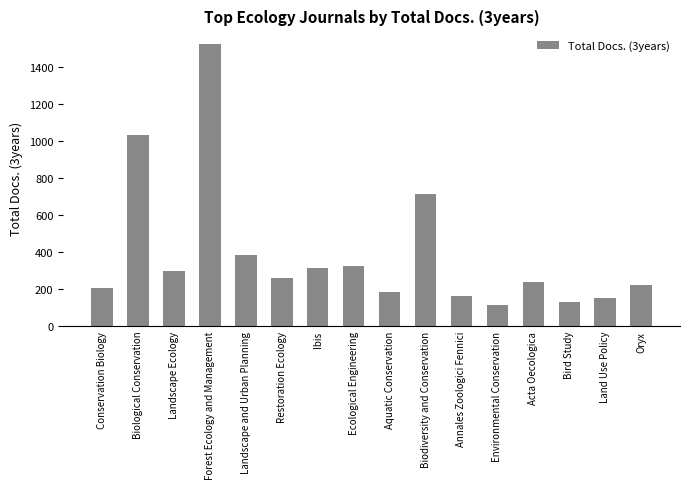

Are the bars horizontal?

No